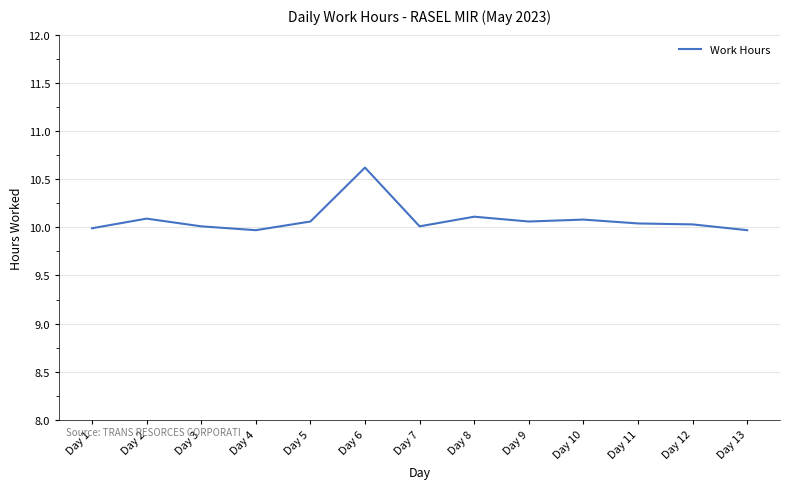

The chart shows a value of 10.0 at Day 3. True or false?

True